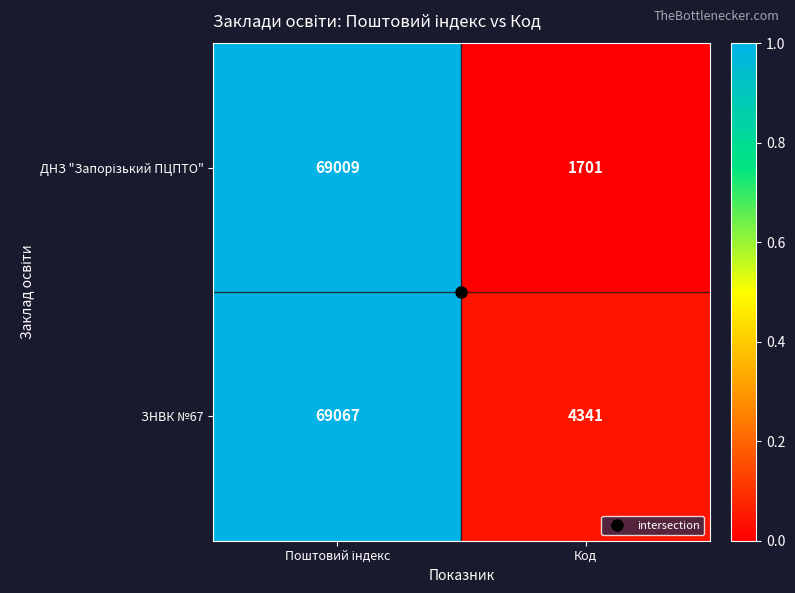

What is the difference between the maximum and minimum values in the ЗНВК №67 series?

64726